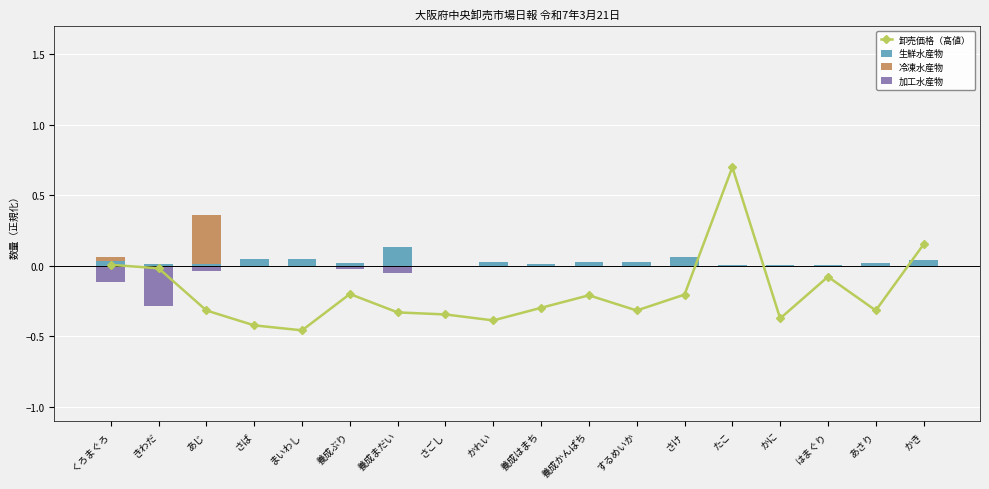

What is the sum of the 卸売価格（高値） values at さけ and あじ?

-0.5